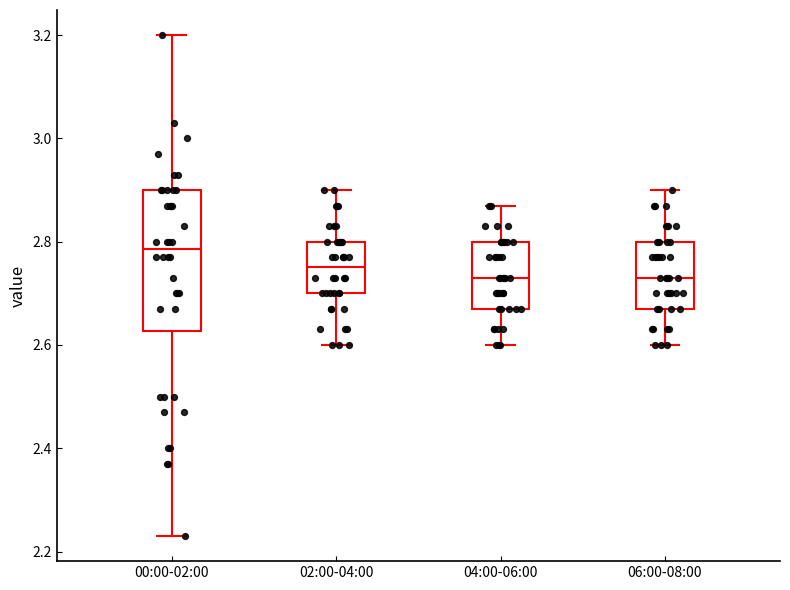

Reading left to right, read every box against the y-axis: the position of its median line, the range the box covers, and the ends of its whiskers. The values are not printed on the chart, so give them approximately, as read against the axis.

00:00-02:00: median 2.78, box 2.62 to 2.90, whiskers 2.24 to 3.20
02:00-04:00: median 2.76, box 2.70 to 2.80, whiskers 2.60 to 2.90
04:00-06:00: median 2.74, box 2.68 to 2.80, whiskers 2.60 to 2.88
06:00-08:00: median 2.74, box 2.68 to 2.80, whiskers 2.60 to 2.90